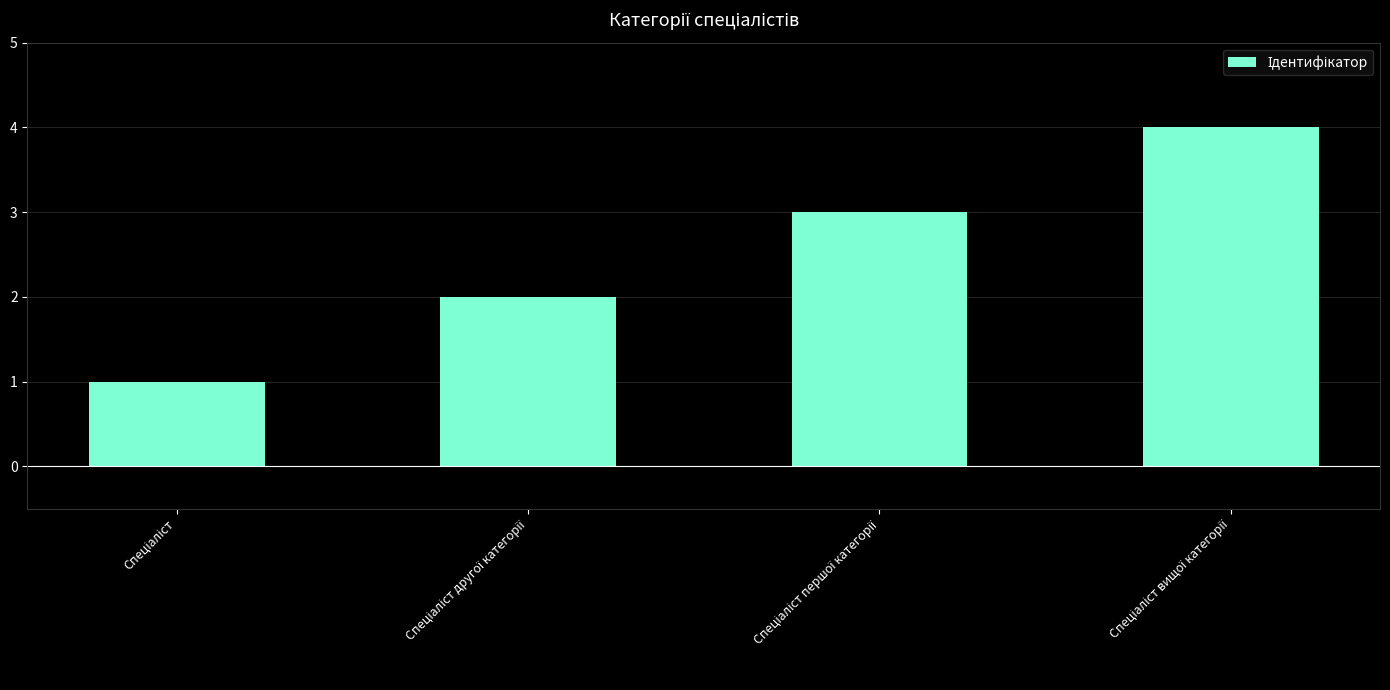

Reading right to left, extract all data points from this chart.

4	3	2	1